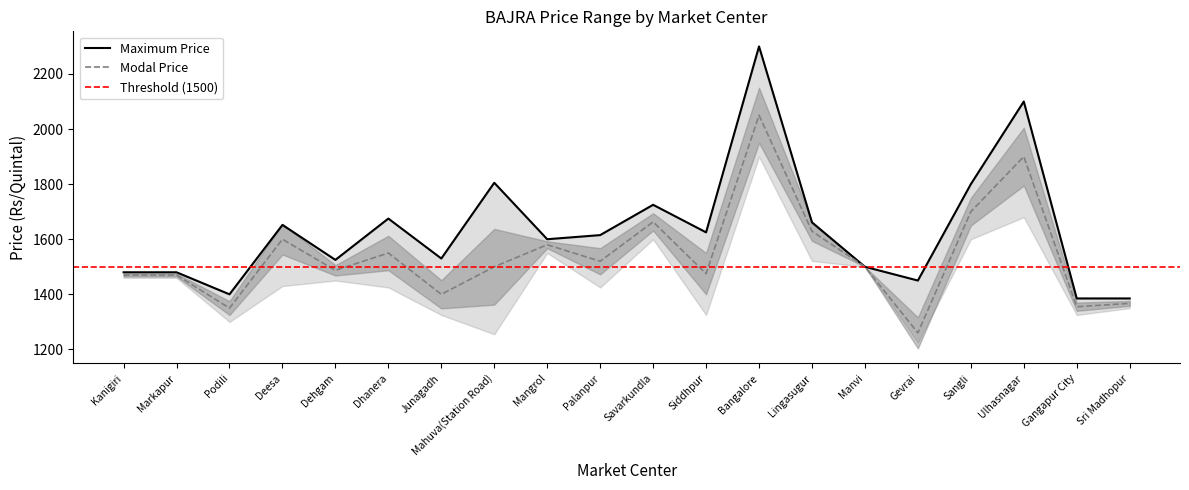

Reading left to right, what are all the values shown in this chart?

Maximum Price: 1480	1480	1400	1652	1525	1675	1530	1805	1600	1615	1725	1625	2300	1661	1500	1450	1800	2100	1385	1385
Modal Price: 1470	1470	1350	1600	1487	1550	1400	1500	1580	1520	1663	1475	2050	1629	1500	1260	1700	1900	1355	1367